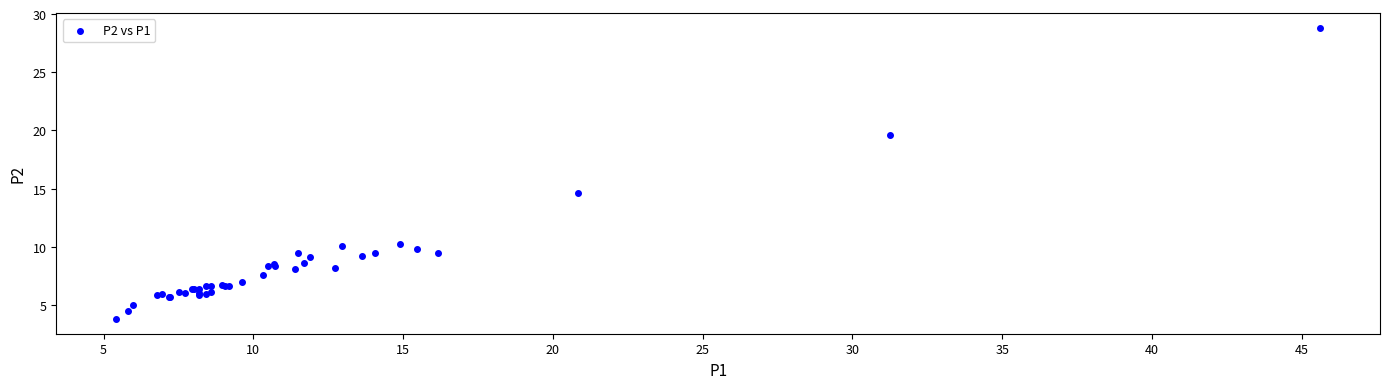

What Y value in the scatter plot is closest to 16?

14.6